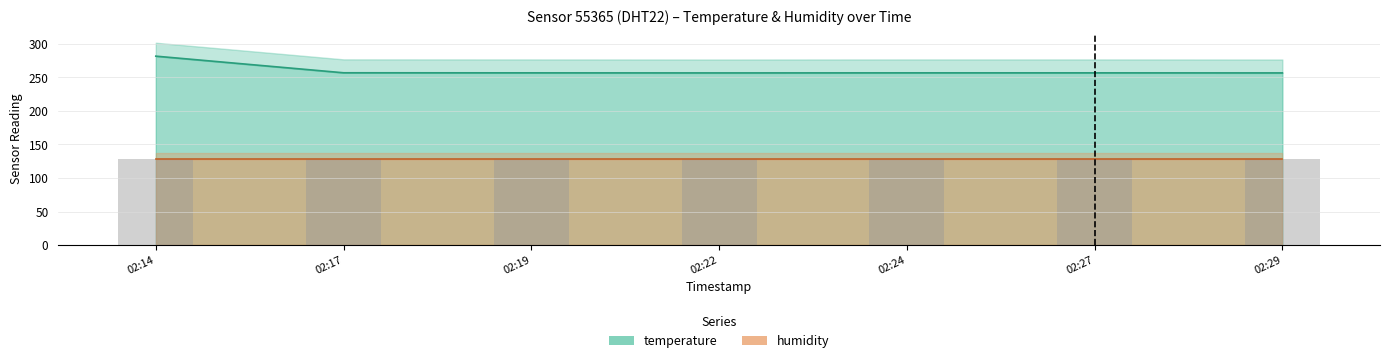

What is the change in value from 02:22 to 02:24?

+0.1